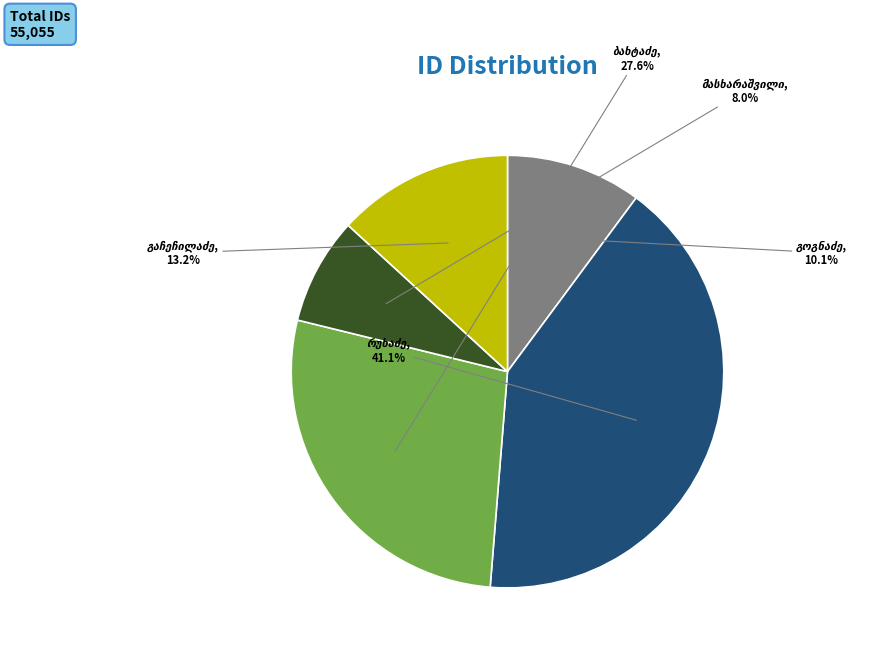

Is there any slice that represents more than half of the pie?

No